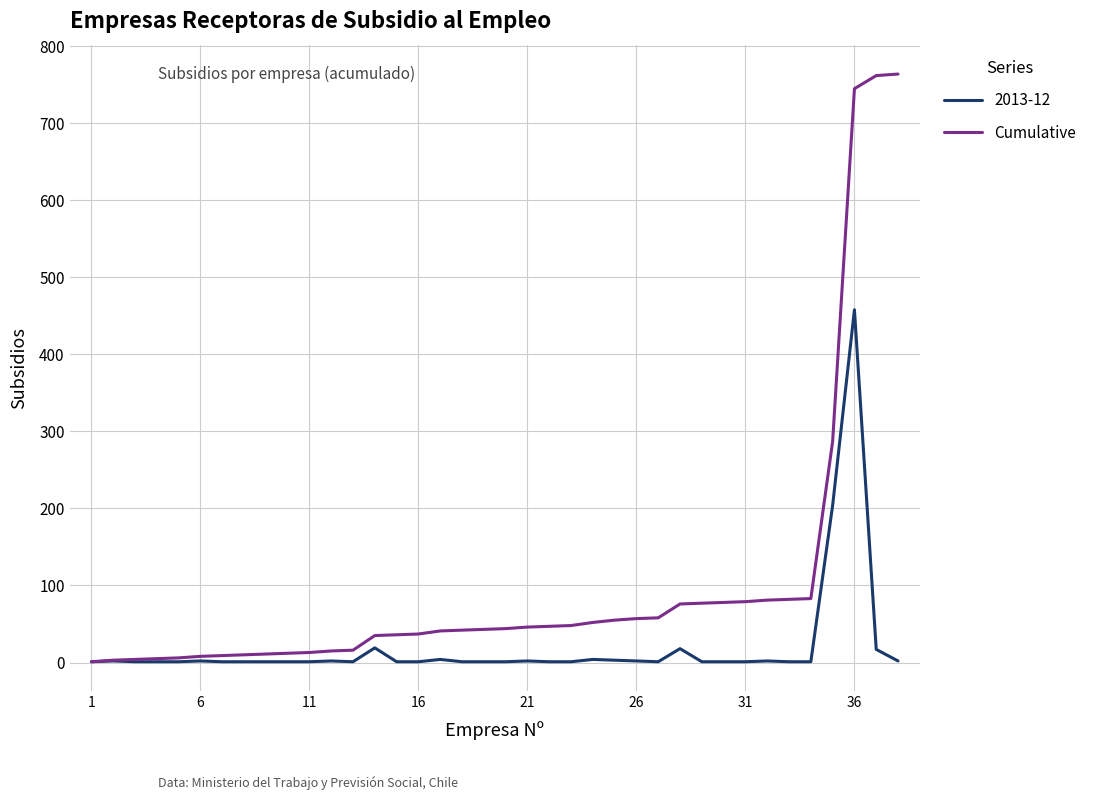

List the series in order of their peak value, highest first.

Cumulative, 2013-12